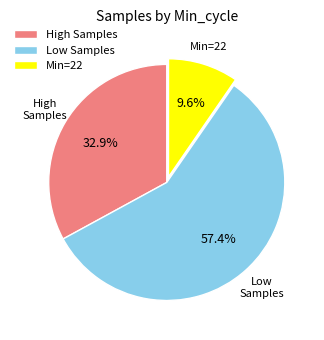

How many slices are in this pie chart?

3